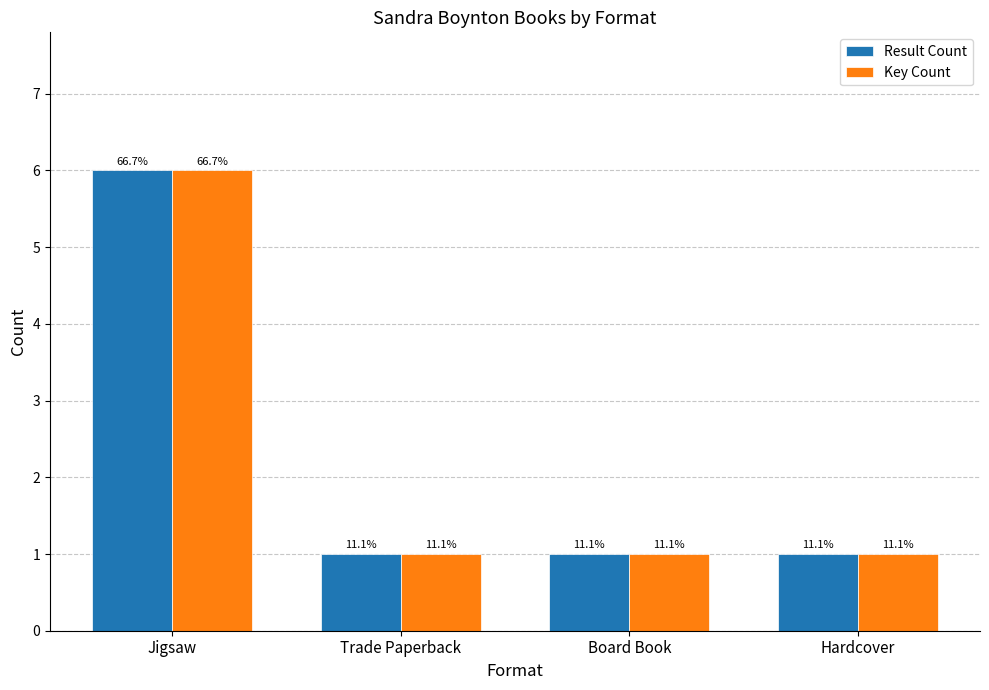

What are all the series names shown in the legend?

Result Count, Key Count